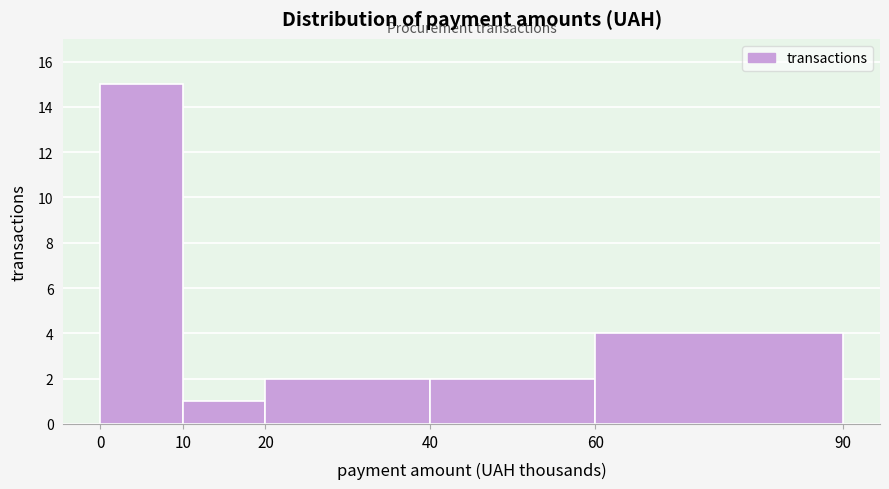

Reading left to right, extract all data points from this chart.

0=15	10=1	20=2	40=2	60=4